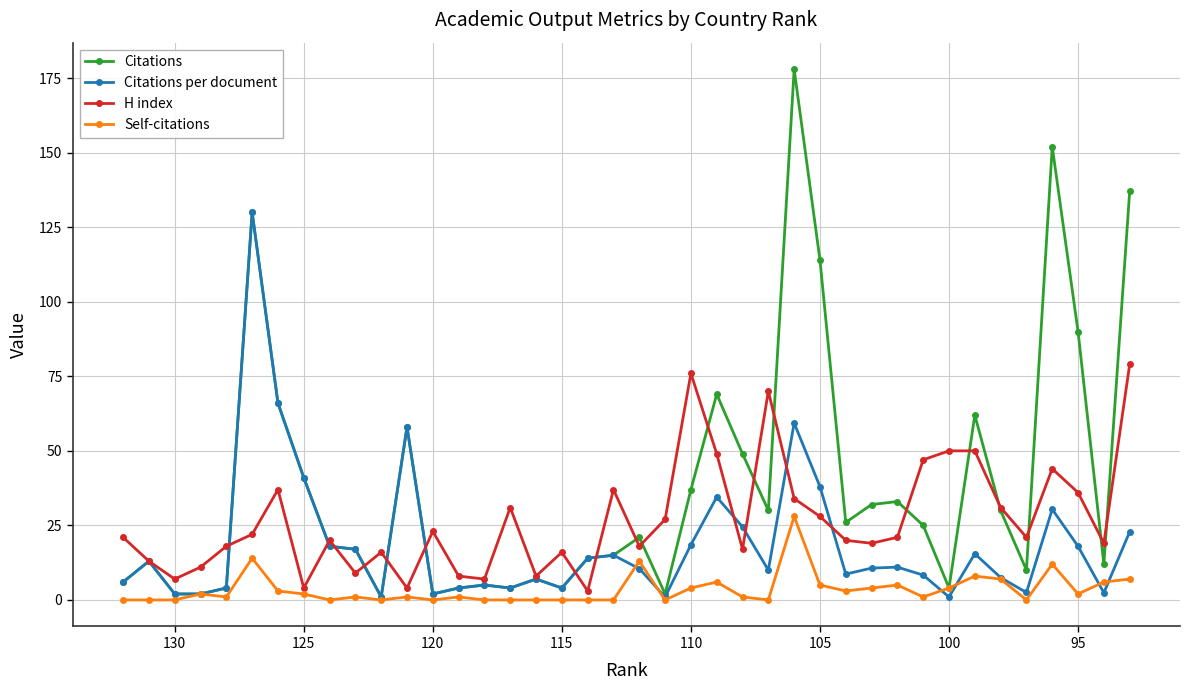

How many lines are shown in the chart?

4